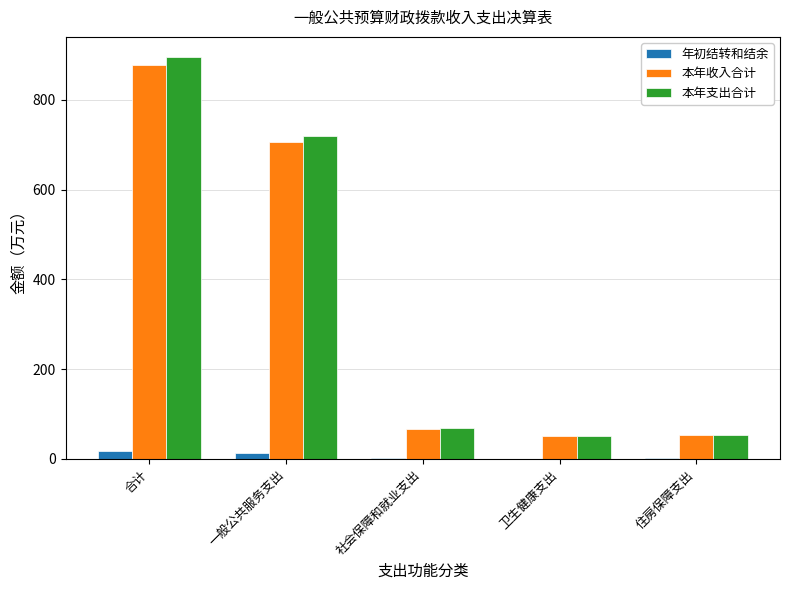

Where is 本年收入合计 nearest to the value 464?

一般公共服务支出